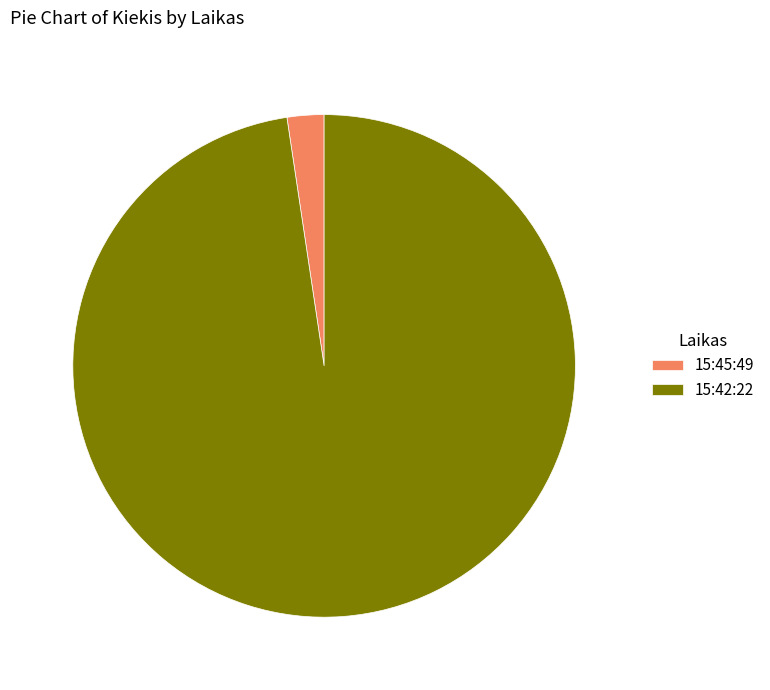

What is the smallest slice in the pie chart?

15:45:49